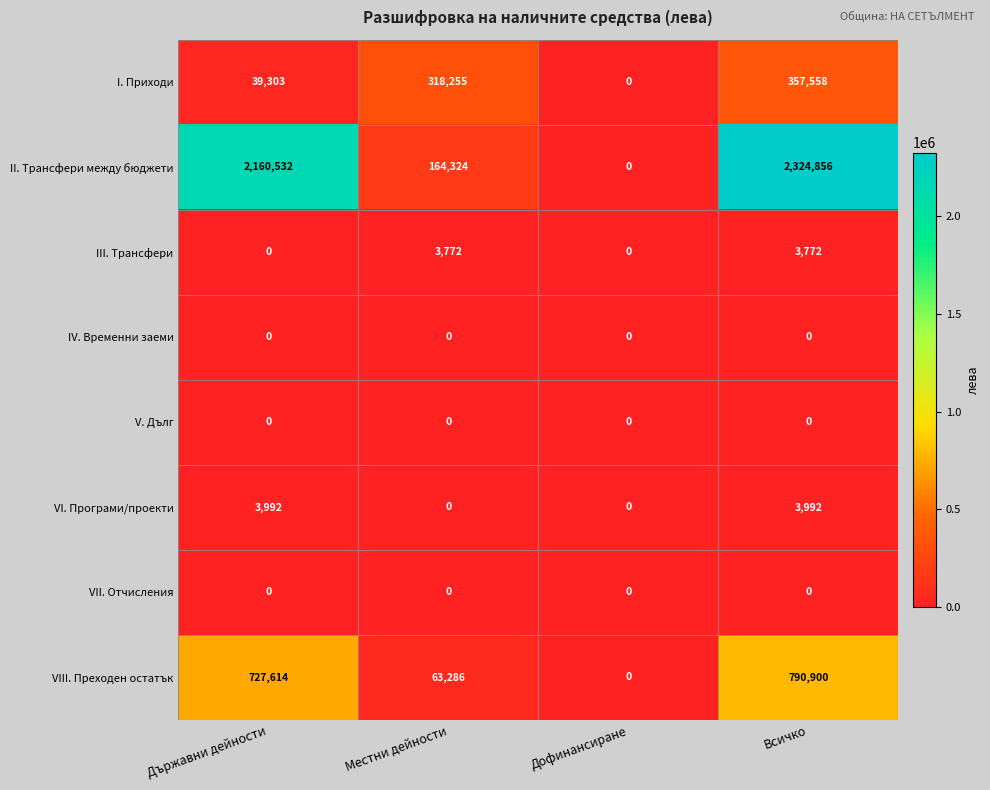

What is the difference between the highest and lowest values at Всичко?

2324856